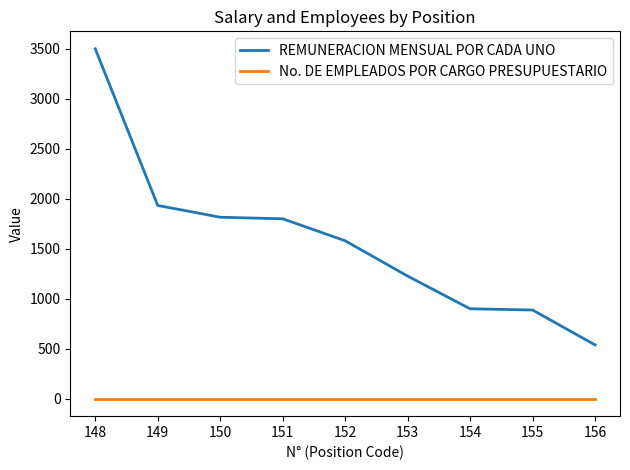

True or false: REMUNERACION MENSUAL POR CADA UNO and No. DE EMPLEADOS POR CARGO PRESUPUESTARIO cross at least once.

False